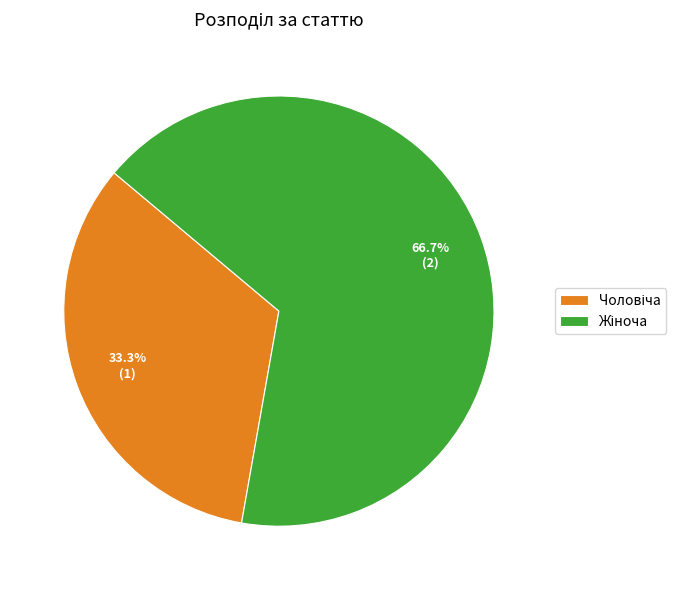

Does any single category account for the majority?

Yes